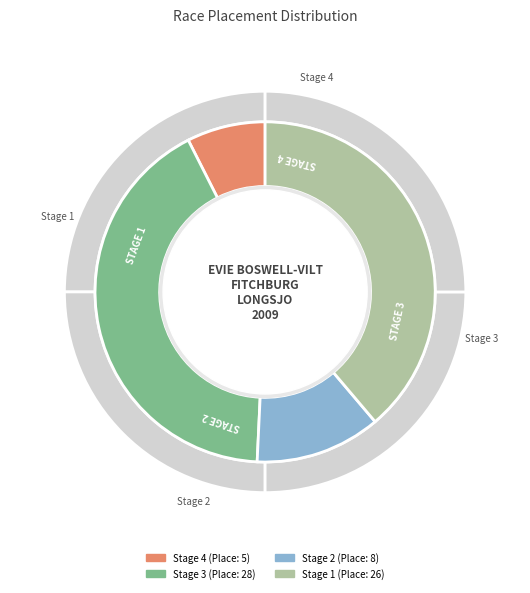

Does Fitchburg Longsjo Classic - Stage 4 account for over 50% of the chart?

No